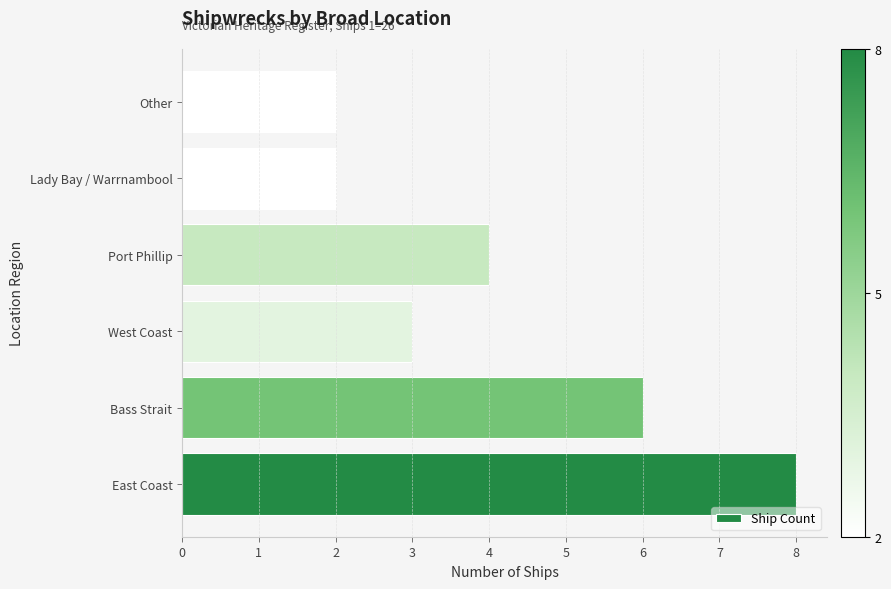

How many data points does each series have?

6